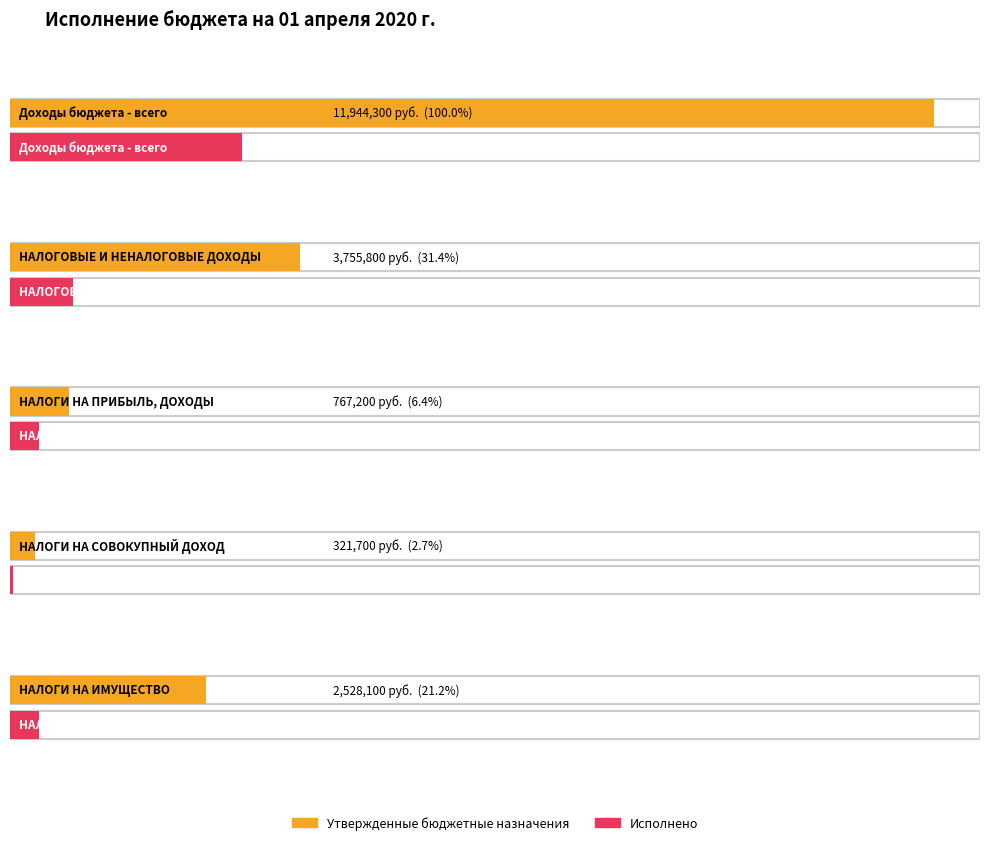

Which series has the largest total across all categories?

Утвержденные бюджетные назначения